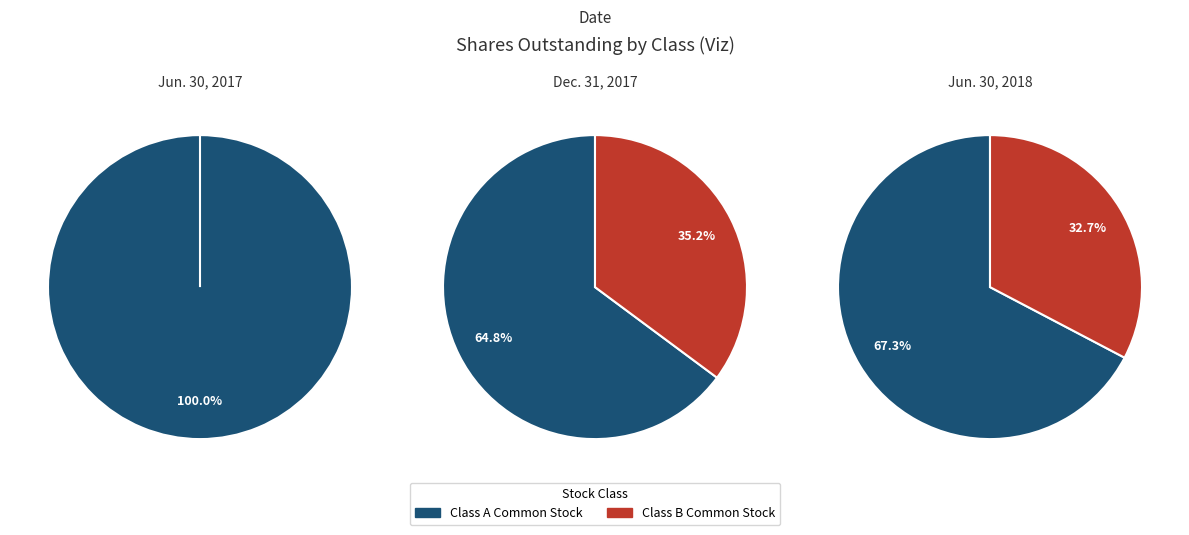

What is the difference between the highest and lowest values at Class A Common Stock?

9218272